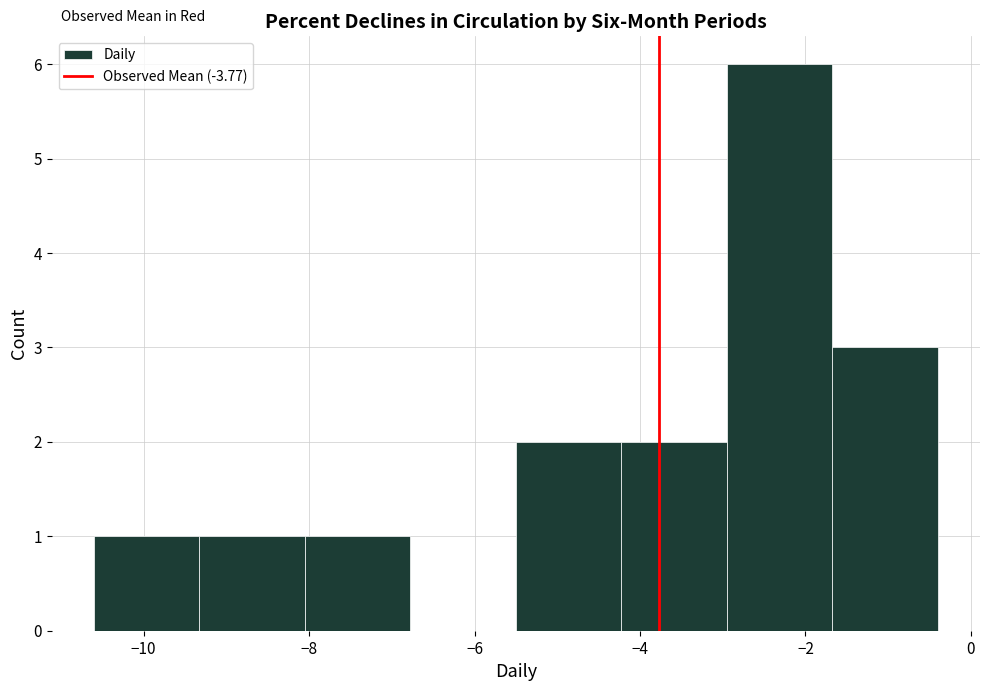

Reading left to right, list every bar in this chart as the range it spans on the x-axis followed by its height. Neither the bar edges nor the heights are printed on the chart, so give them approximately, as read against the axes.

-10.6 to -9.4: 1
-9.4 to -8.0: 1
-8.0 to -6.8: 1
-6.8 to -5.4: 0
-5.4 to -4.2: 2
-4.2 to -3.0: 2
-3.0 to -1.6: 6
-1.6 to -0.4: 3